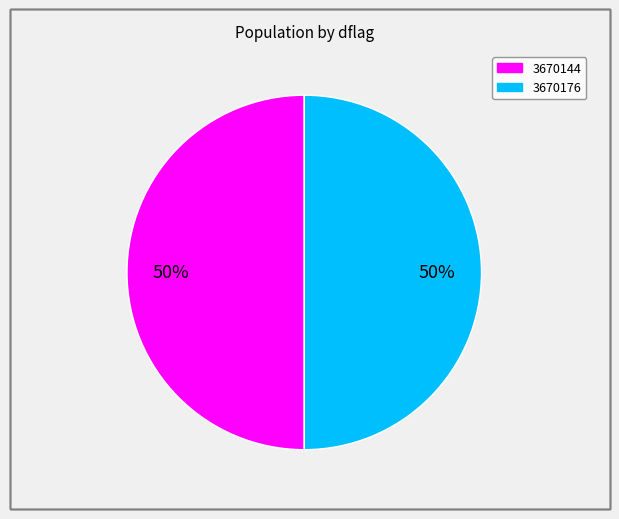

What is the ratio of the value at 3670176 to the value at 3670144?

1.0